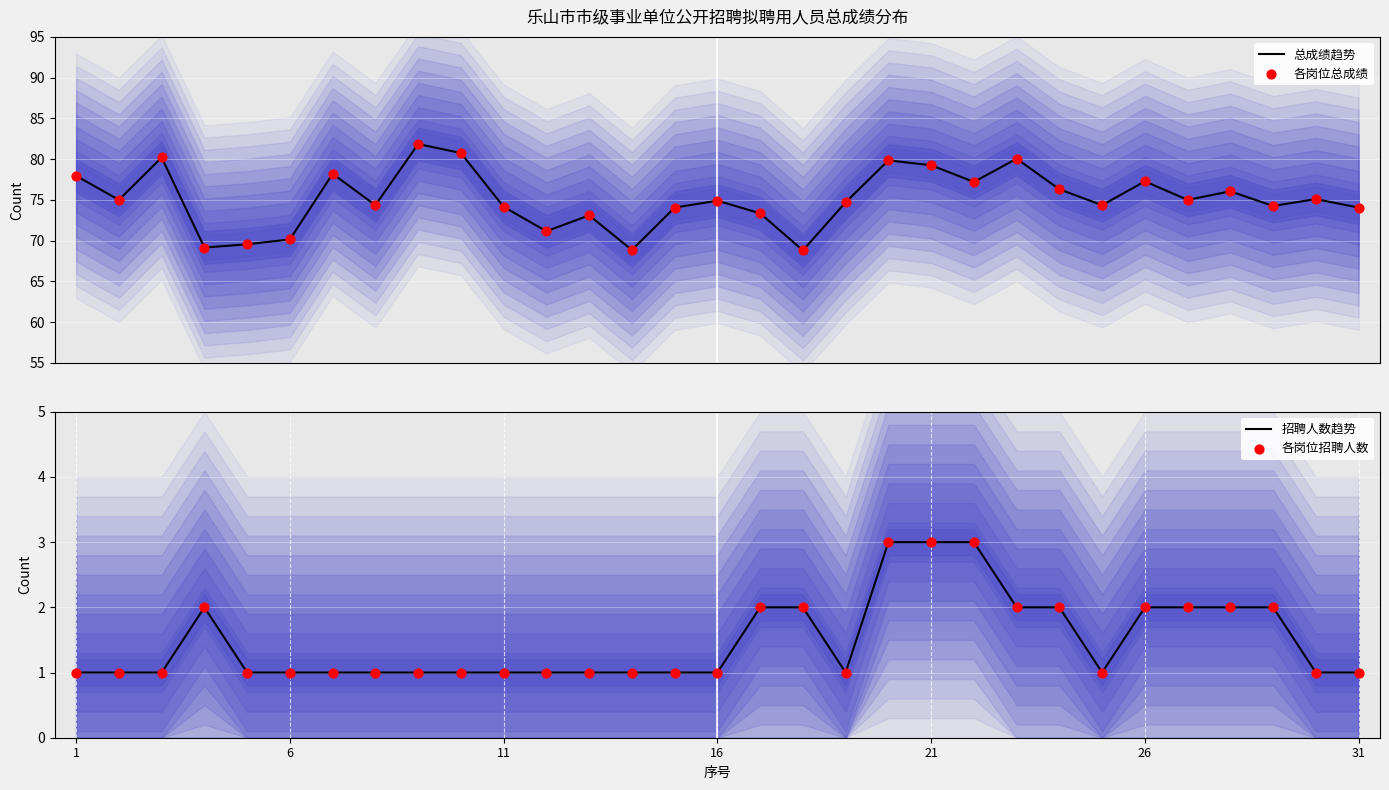

Which series has the largest total across all categories?

总成绩趋势